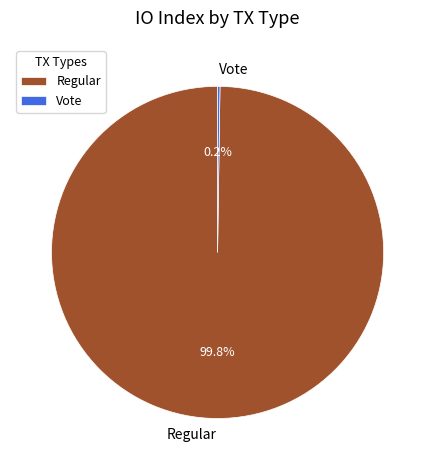

To the nearest percent, what portion does Regular represent?

100%